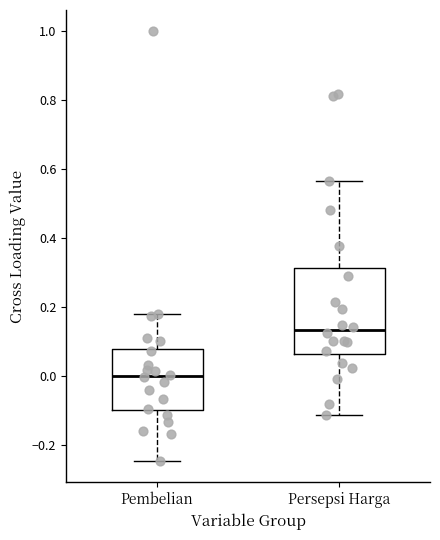

Comparing the boxes themselves (not the whiskers), which one is the tallest?

Persepsi Harga